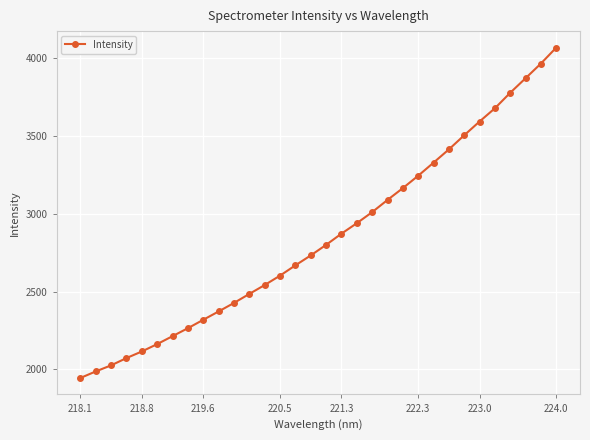

What is the difference between the maximum and second lowest values?

2082.8